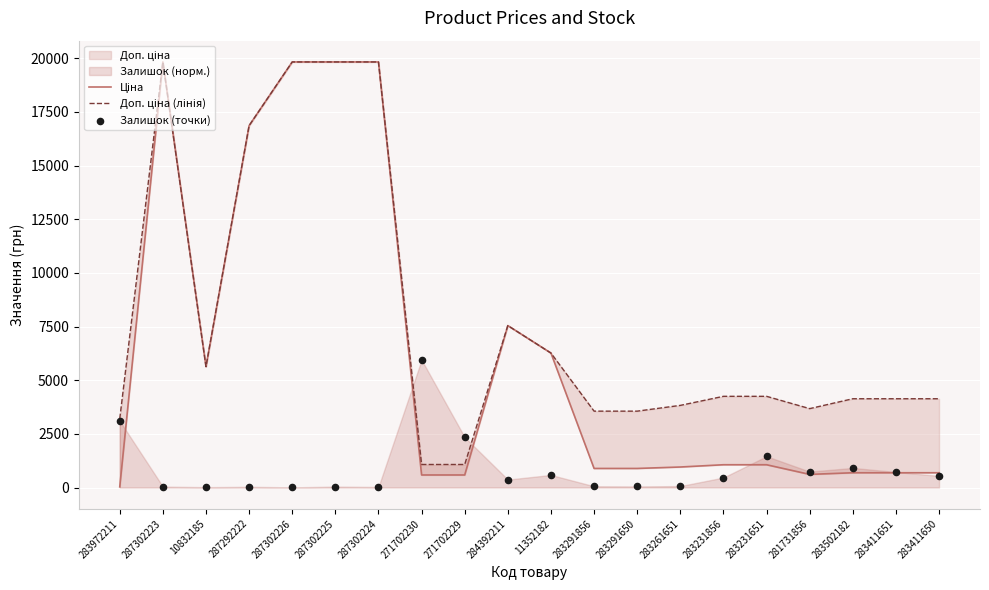

At which category is the sum across all series the highest?

287302223